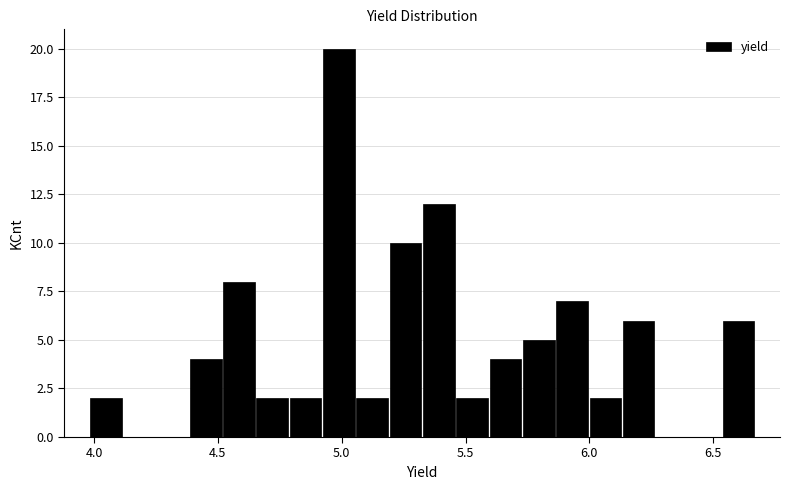

Read against the x-axis, roughly where is the centre of the tallest bar?

5.00